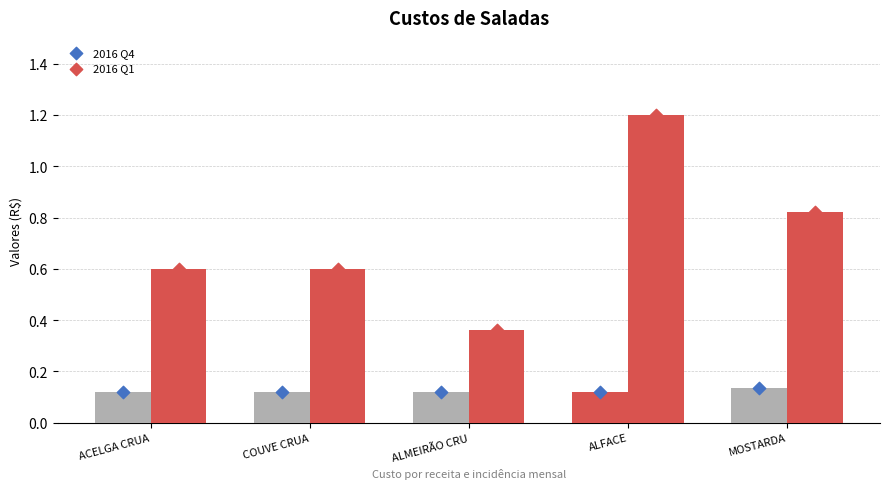

Which series has the largest total across all categories?

2016 Q1